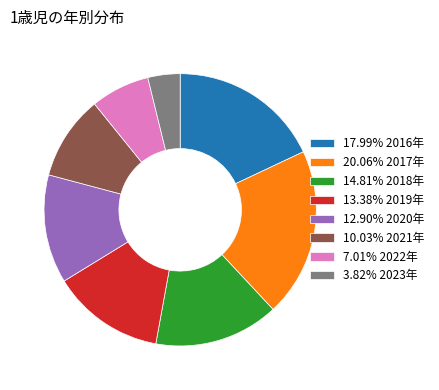

Combined, do 13.38% 2019年 and 20.06% 2017年 account for over 50%?

No